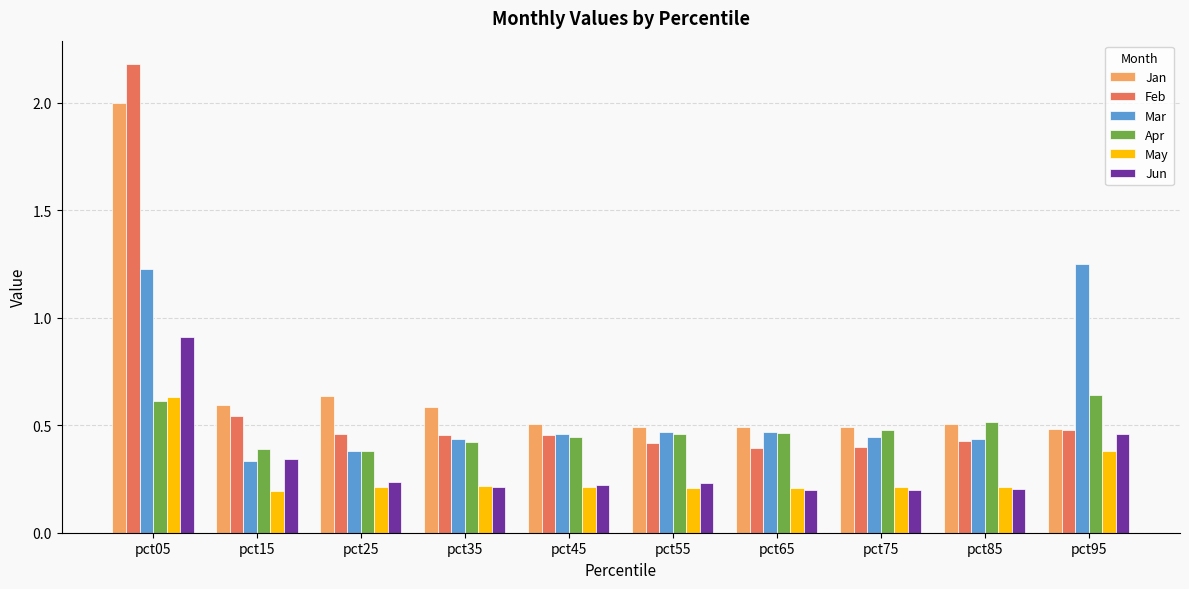

Which series has the widest spread of values?

Feb